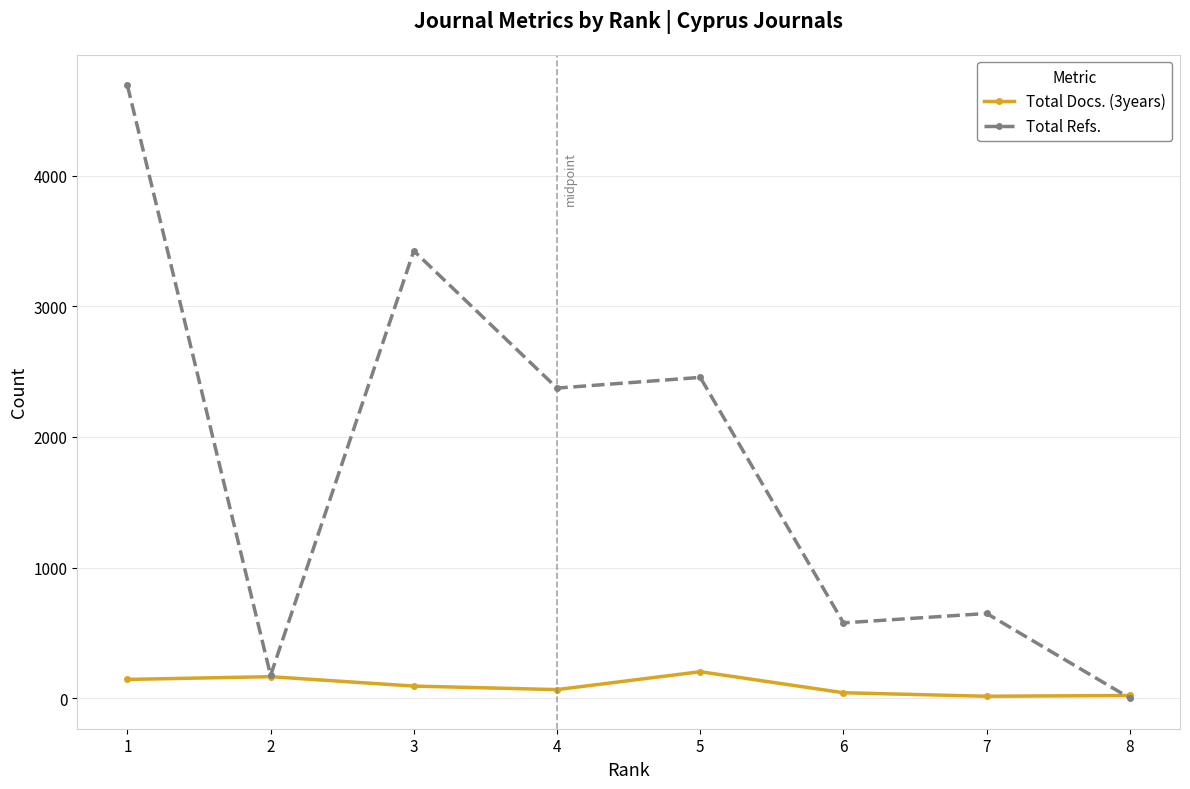

What is the difference between the Total Docs. (3years) values at 5 and 2?

38